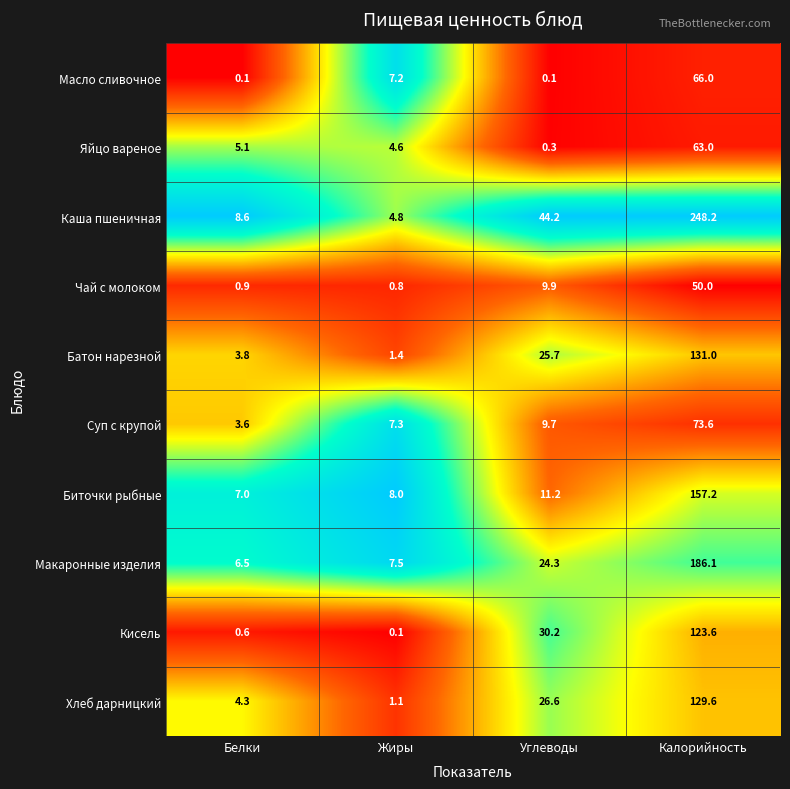

Rank the series at Жиры from highest to lowest value.

Биточки рыбные, Макаронные изделия, Суп с крупой, Масло сливочное, Каша пшеничная, Яйцо вареное, Батон нарезной, Хлеб дарницкий, Чай с молоком, Кисель